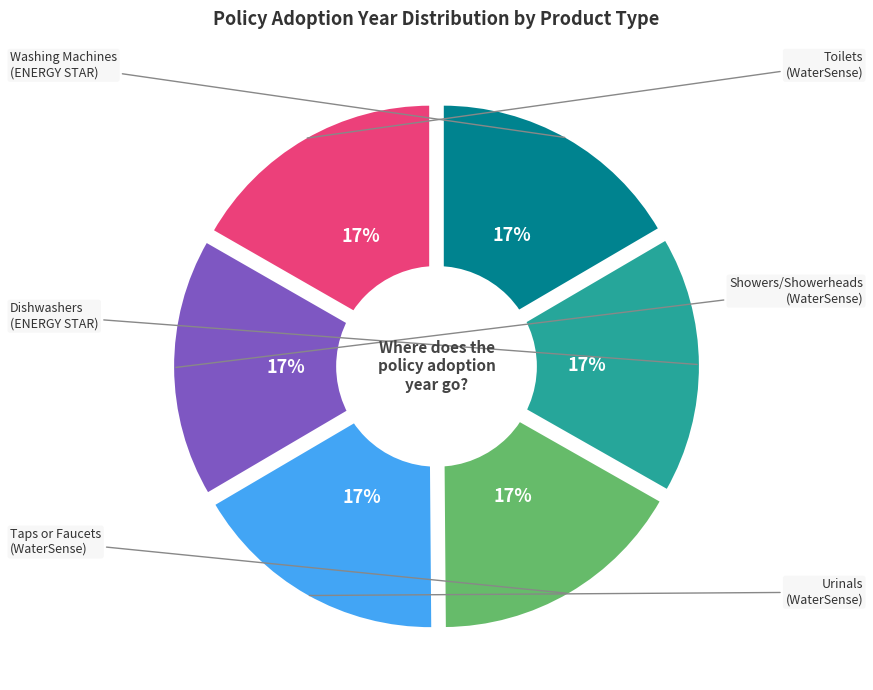

The Urinals
(WaterSense) slice represents 17% of the pie. True or false?

True